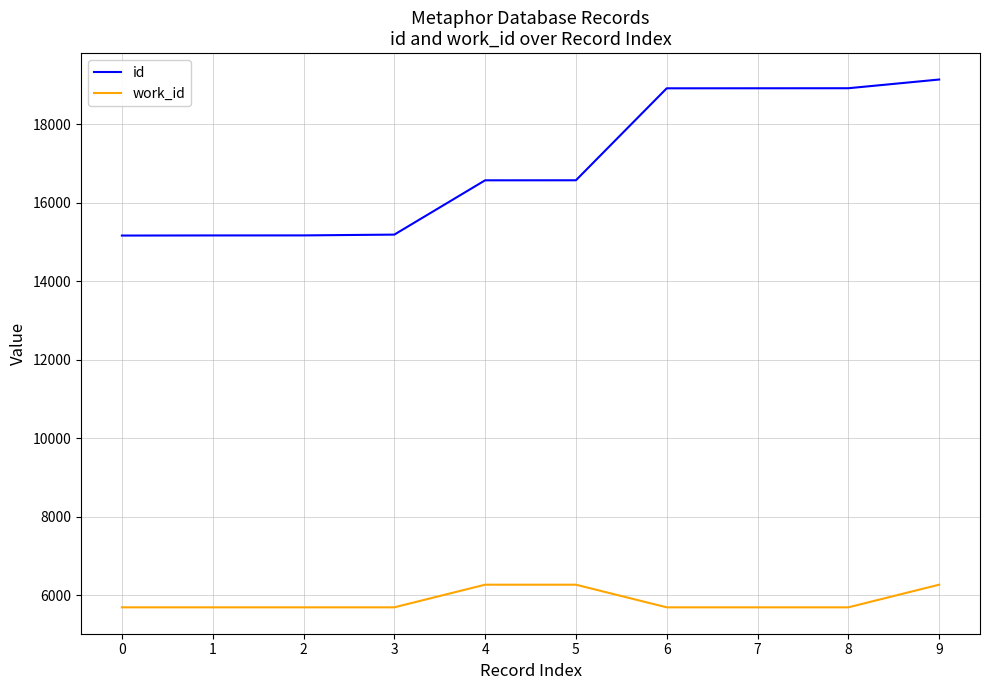

Is this an area chart (filled region under the line)?

No